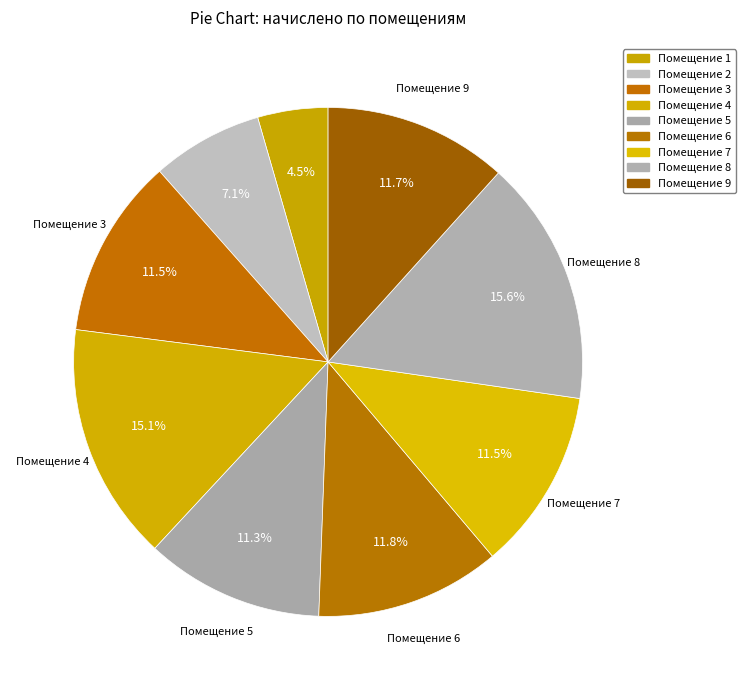

Count the number of slices in the pie.

9